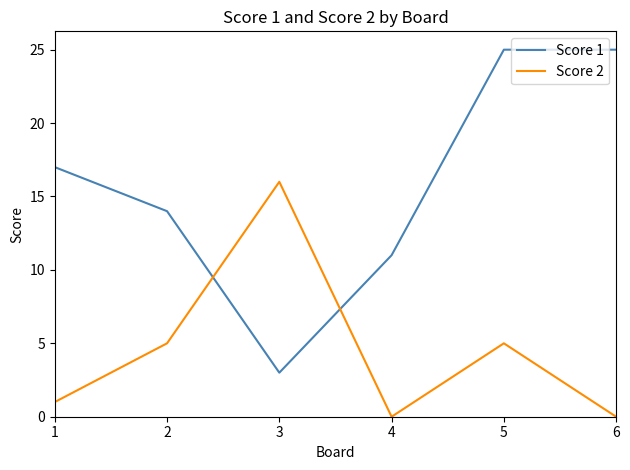

What is the sum of all Score 1 values?

95